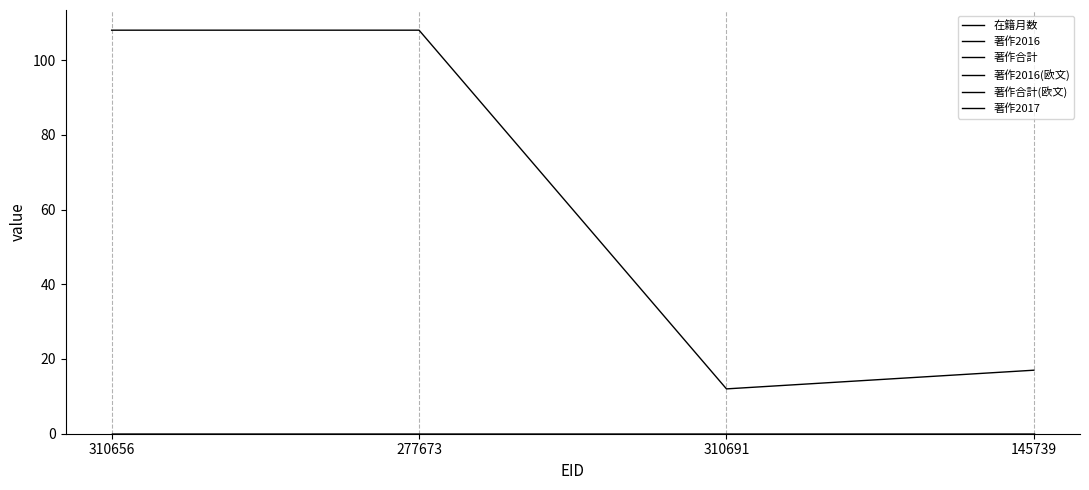

Is this an area chart (filled region under the line)?

No